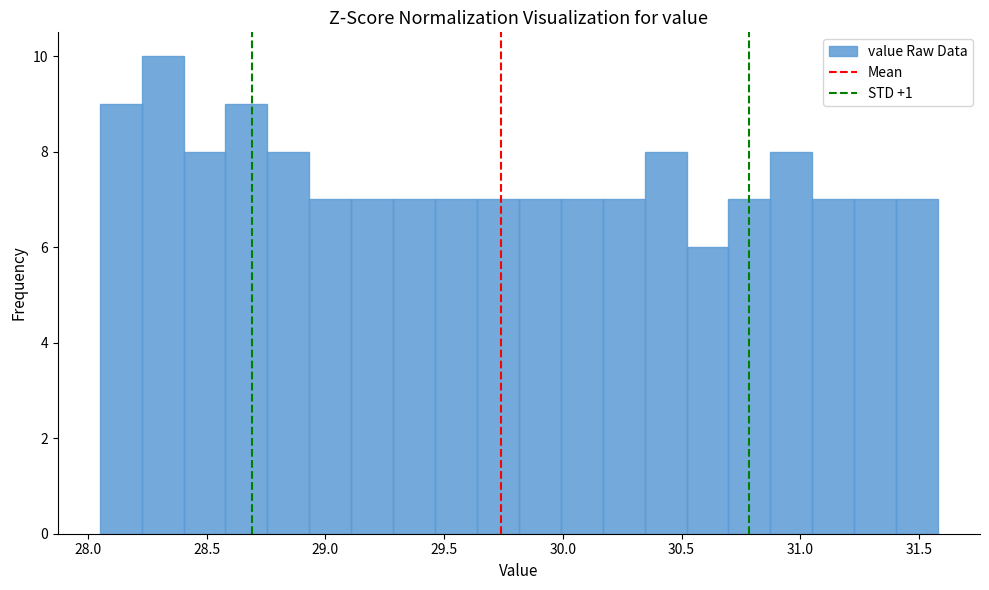

Read against the x-axis, roughly where is the centre of the tallest bar?

28.30